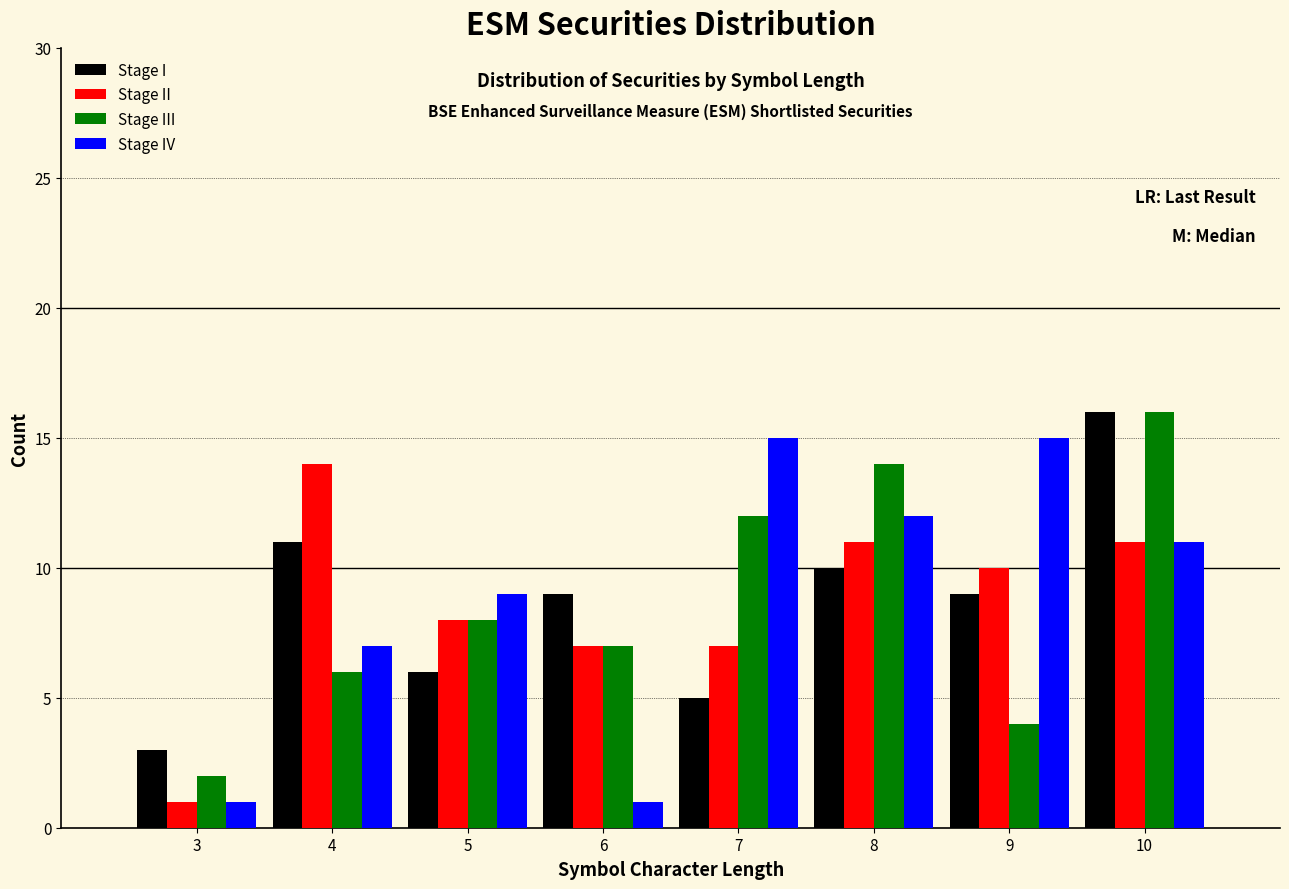

What is the height of the Stage I bar covering 3.5 to 4.5 on the x-axis? The values are not printed on the chart, so give them approximately, as read against the axis.

11